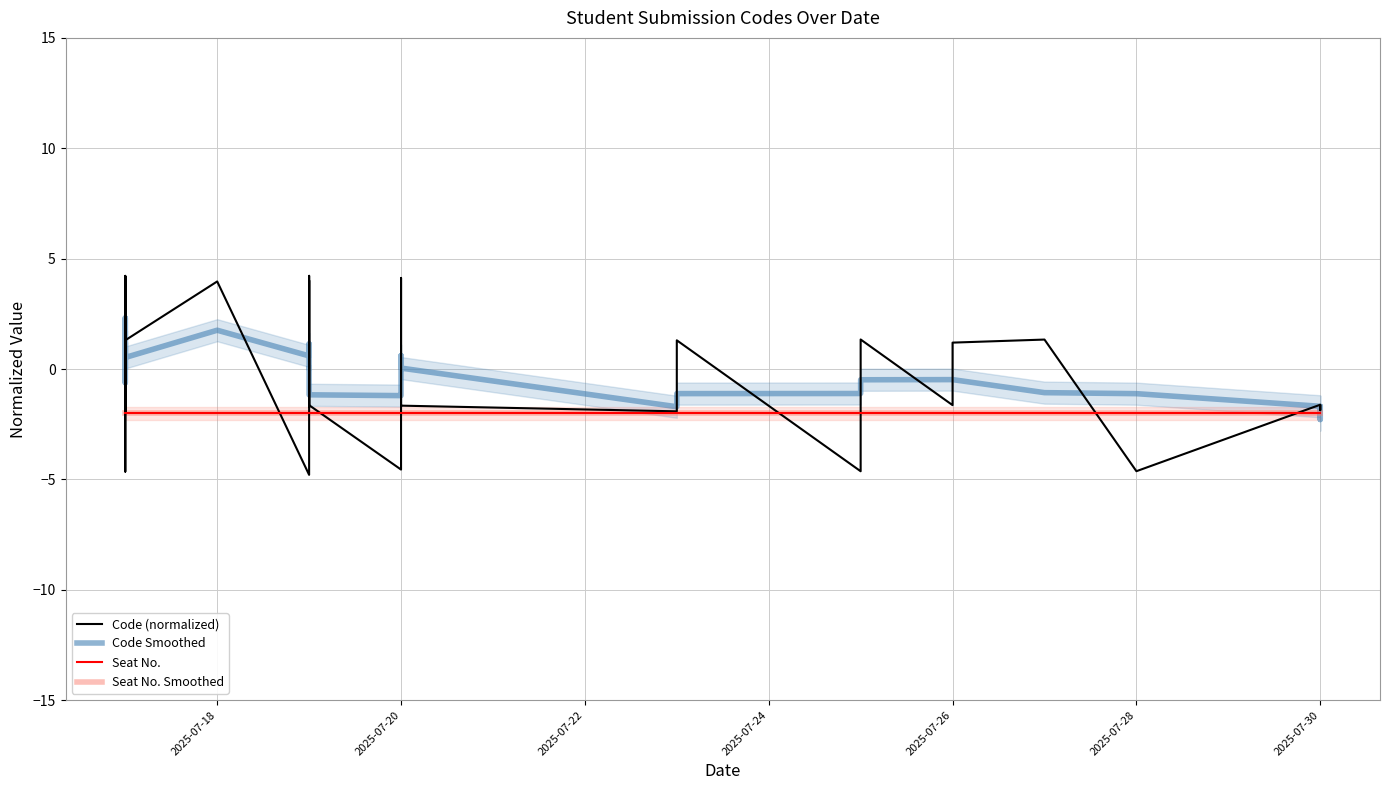

What is the sum of all Seat No. values?

-74.0